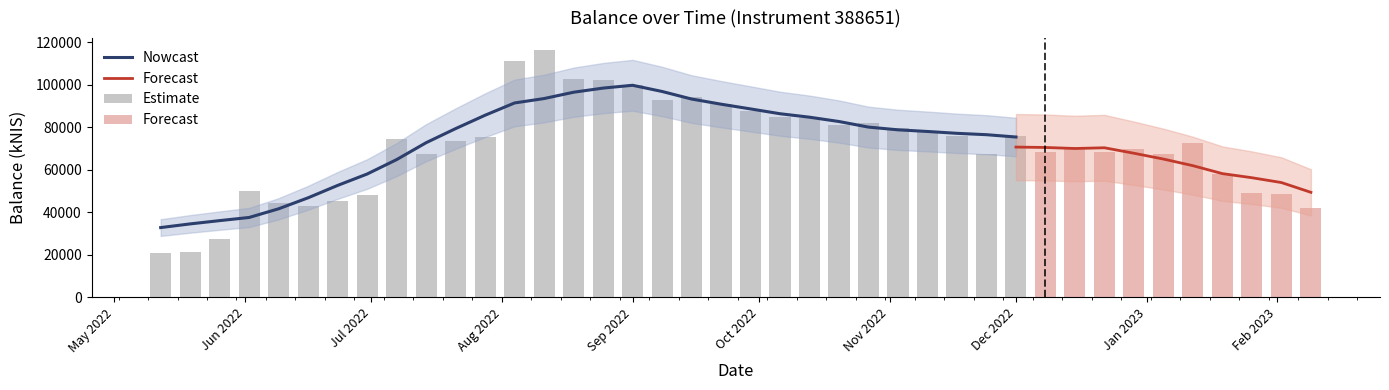

What is the approximate value at 2023-01-12?

72395.4